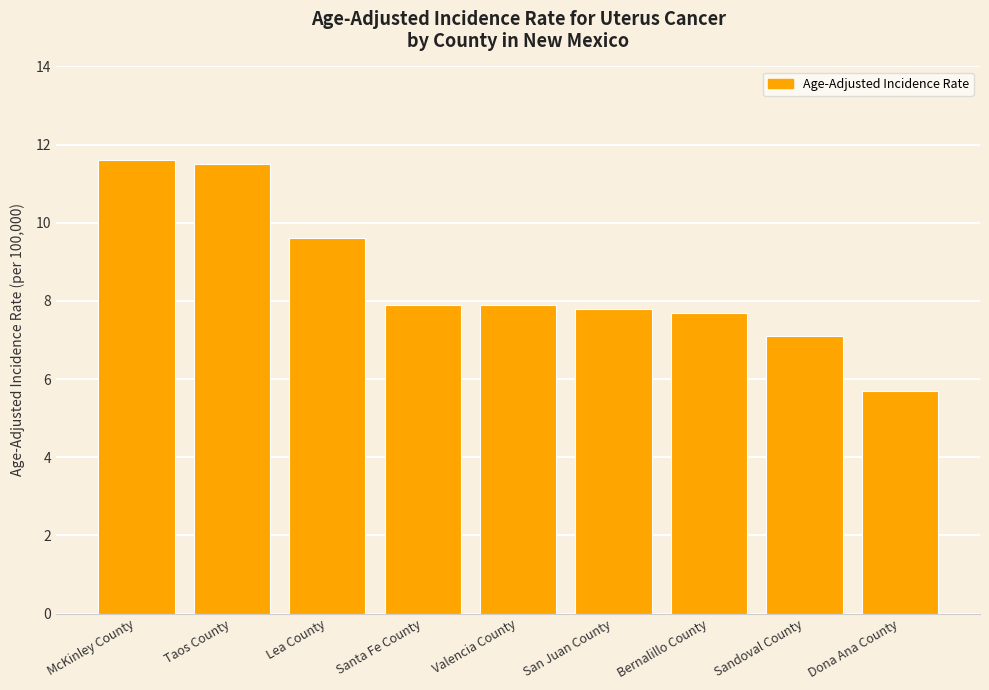

Does the chart contain any negative values?

No